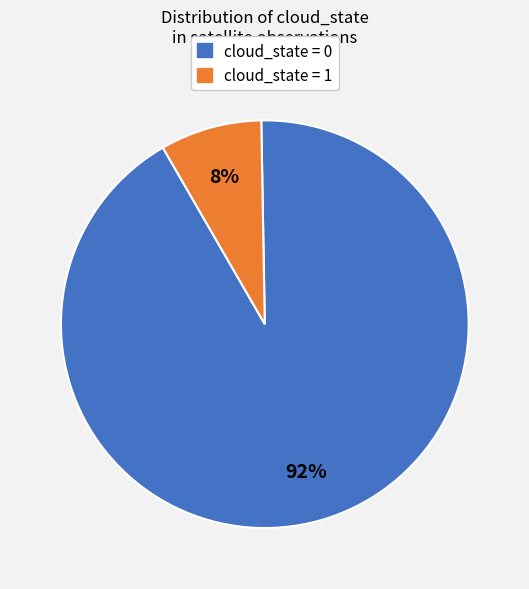

Rank the categories by value from highest to lowest.

cloud_state = 0, cloud_state = 1